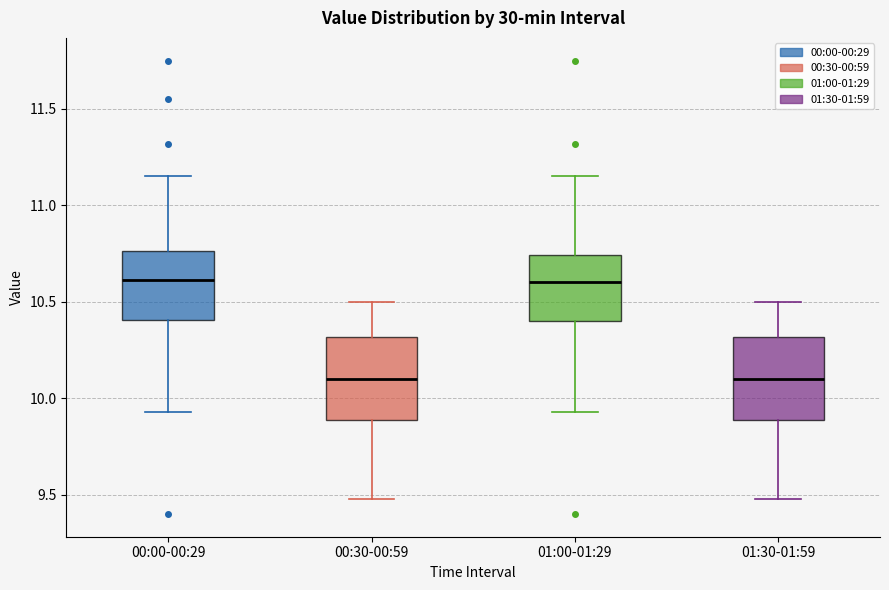

Where does the lower whisker of the box for 00:30-00:59 end on the y-axis? The values are not printed on the chart, so give them approximately, as read against the axis.

9.50